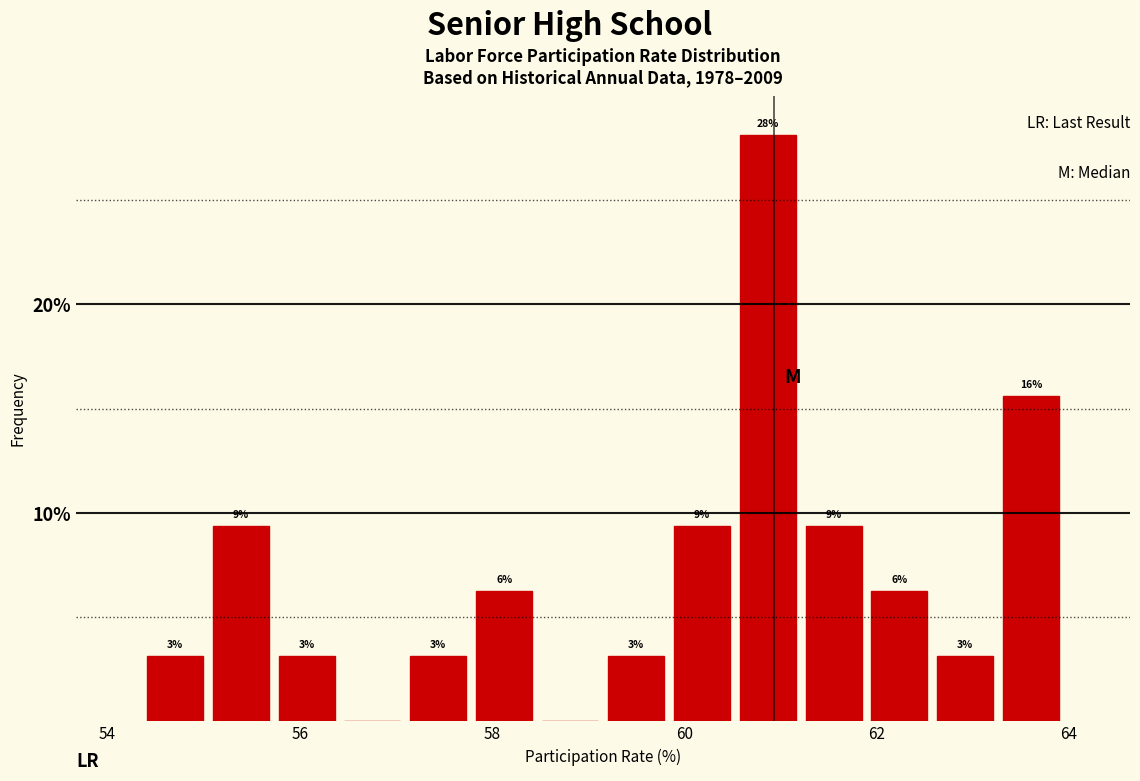

Around what value on the x-axis is the tallest bar? Give the approximate position of its centre, as read against the axis.

60.8